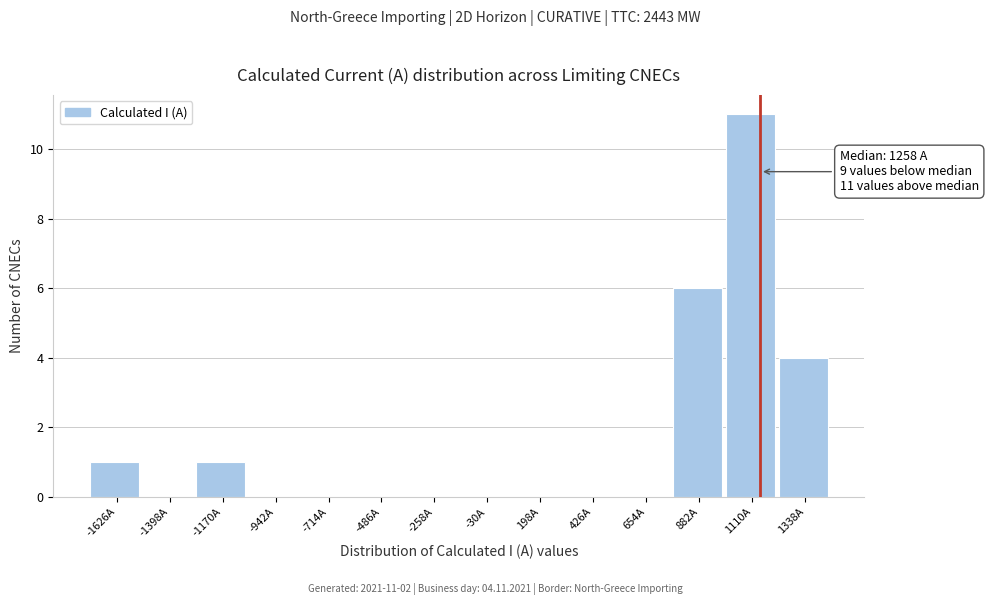

Reading right to left, extract all data points from this chart.

1338A=4	1110A=11	882A=6	654A=0	426A=0	198A=0	-30A=0	-258A=0	-486A=0	-714A=0	-942A=0	-1170A=1	-1398A=0	-1626A=1